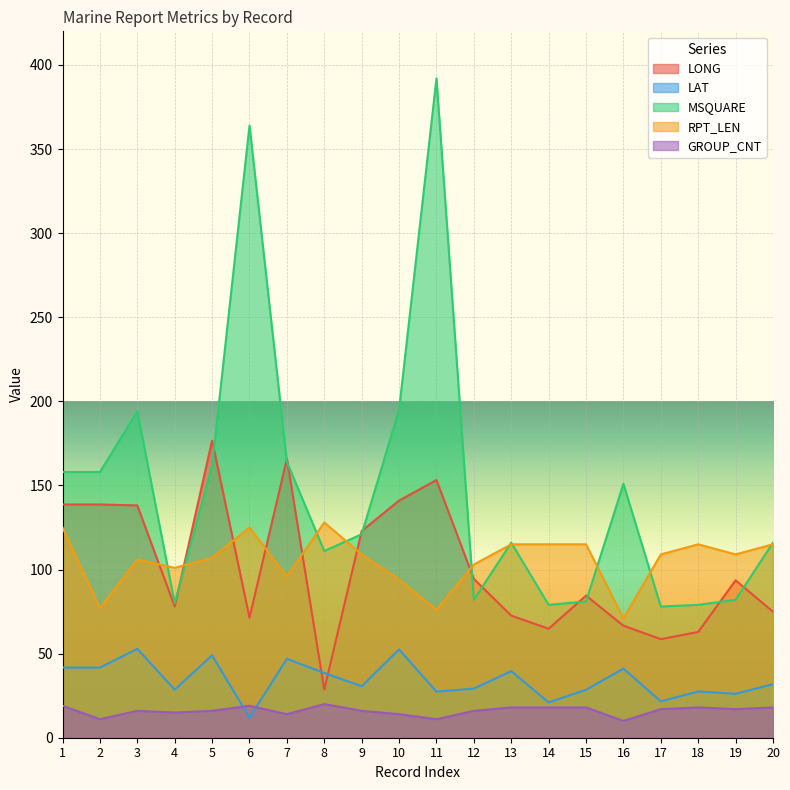

At which category is the sum across all series the highest?

11